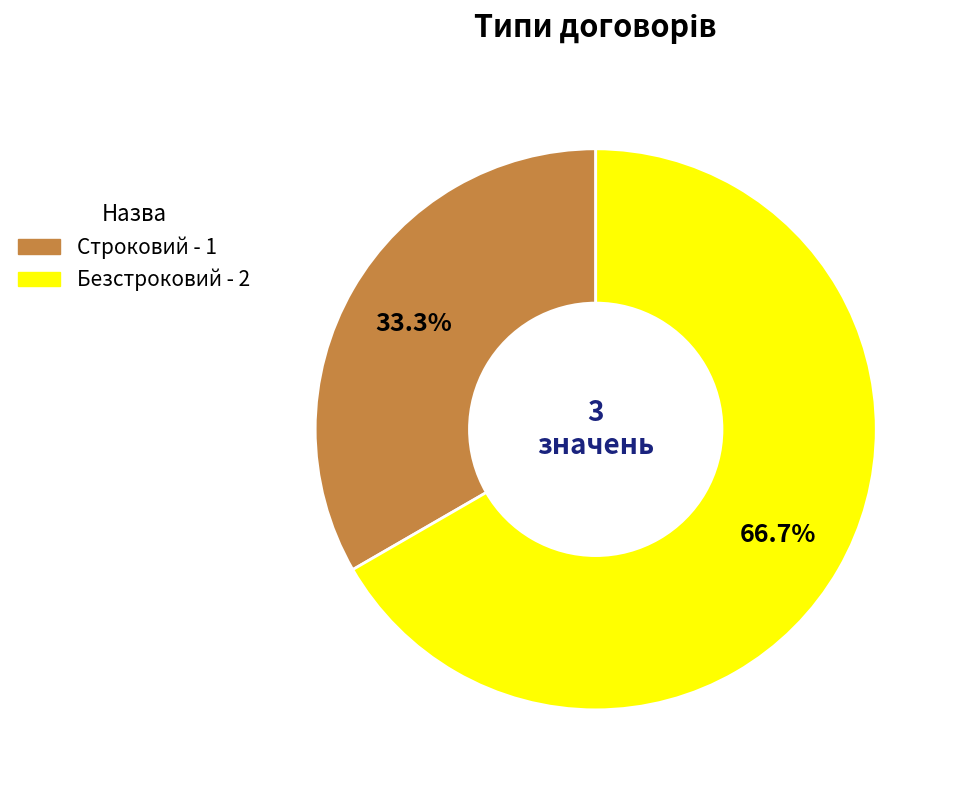

To the nearest percent, what is the difference between the largest and smallest slice percentages?

33%